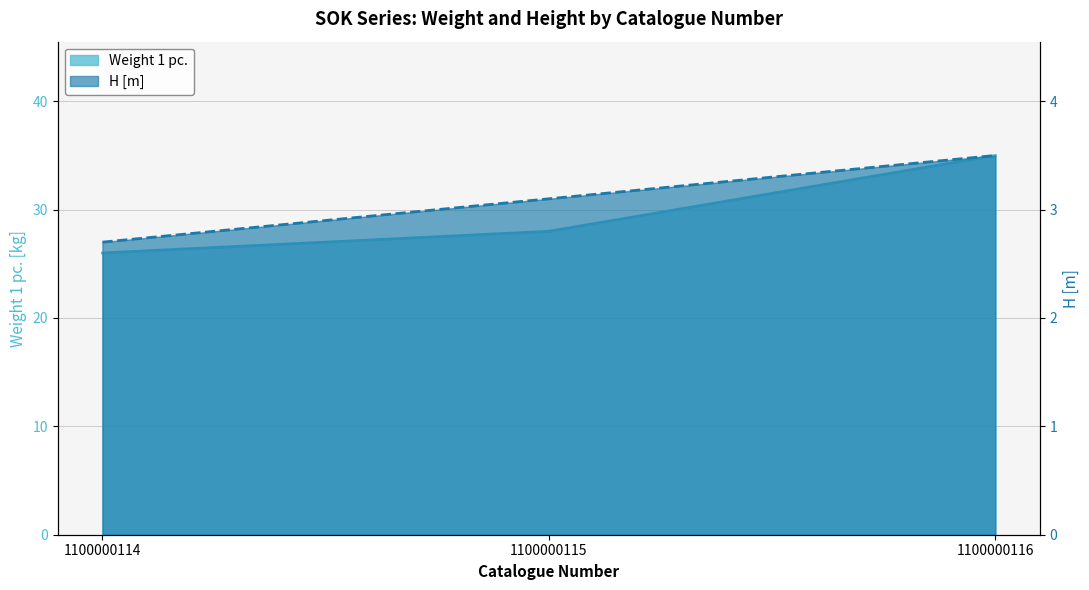

Which series has the largest range (max minus min)?

Weight 1 pc.